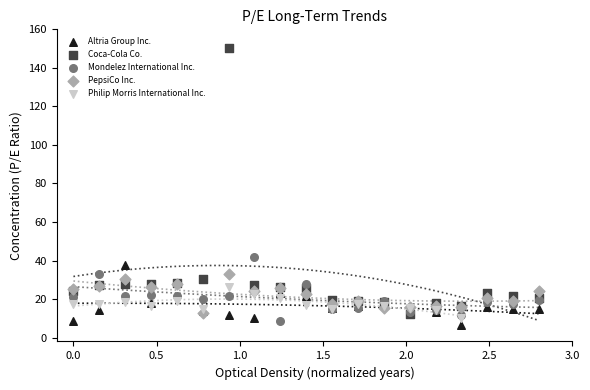

Which series has the widest spread of Y values?

Coca-Cola Co.